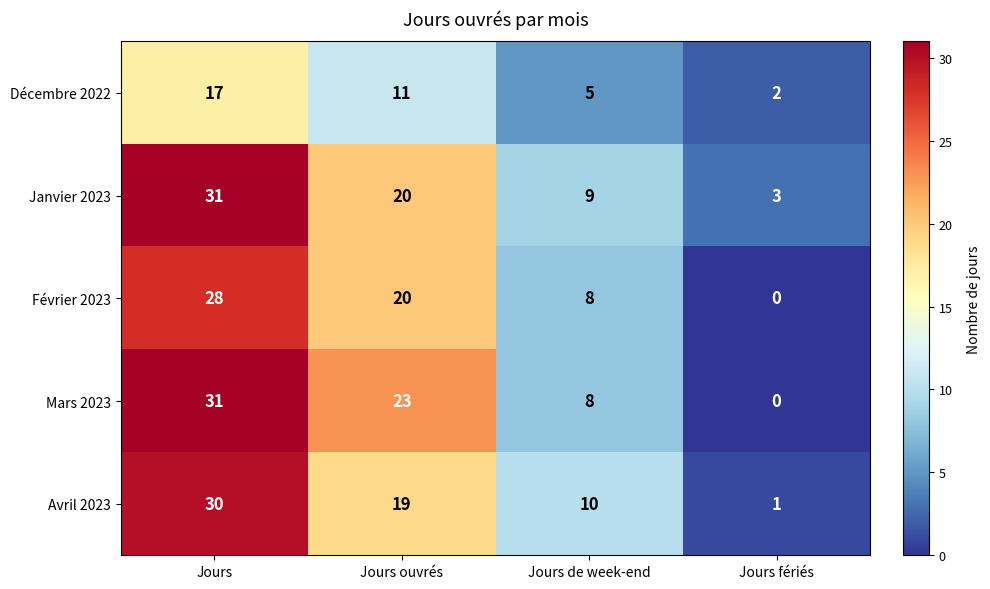

Between Jours ouvrés and Jours fériés, which series saw the biggest shift?

Mars 2023